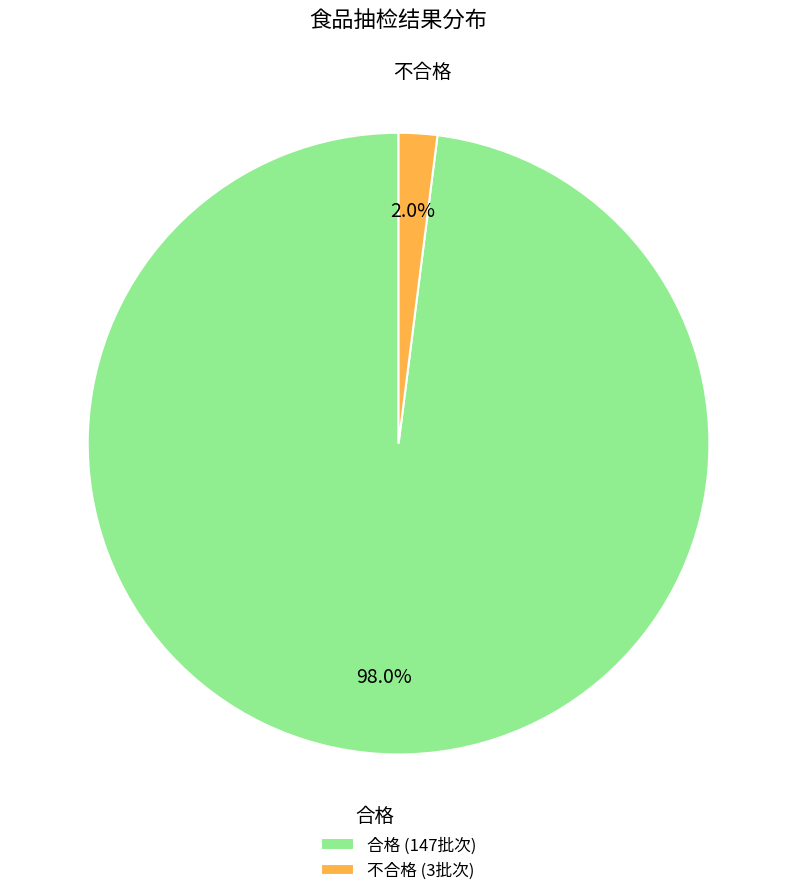

Approximately how many times larger is the value at 合格 compared to 不合格?

49.0